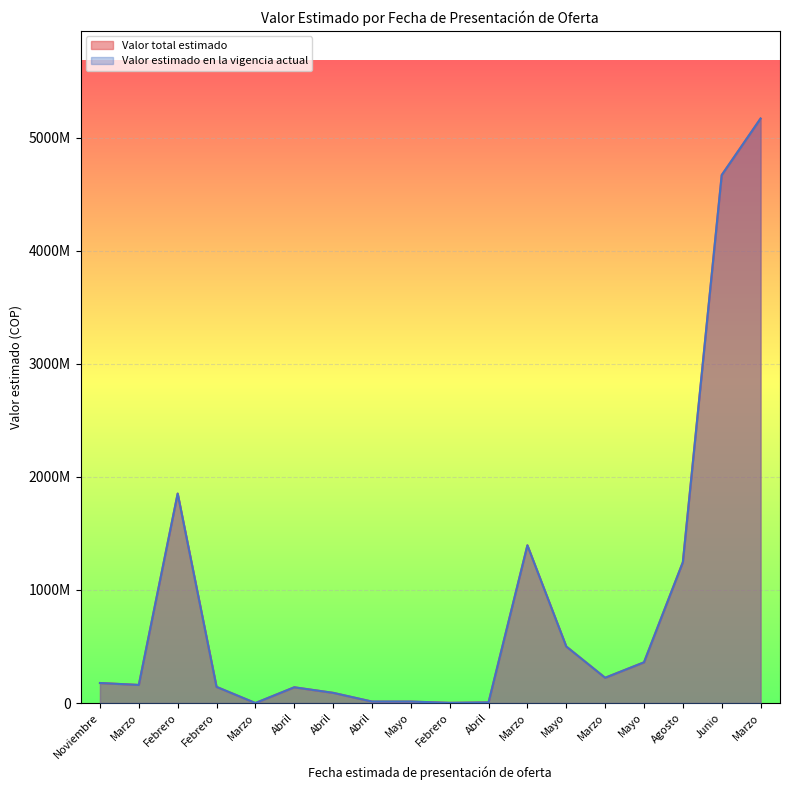

At which label does Valor total estimado first exceed 177000000?

Febrero